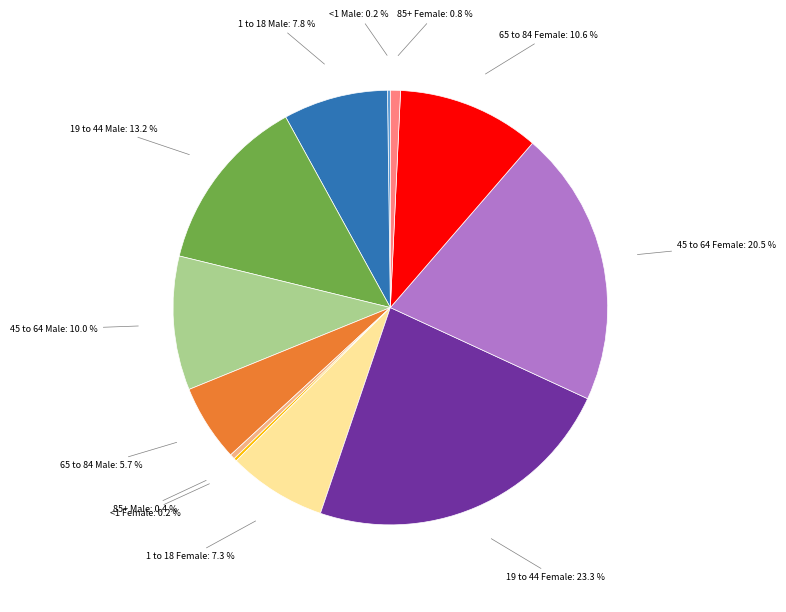

Combined, what portion of the pie is 85+ Male and 1 to 18 Female?

7.7%